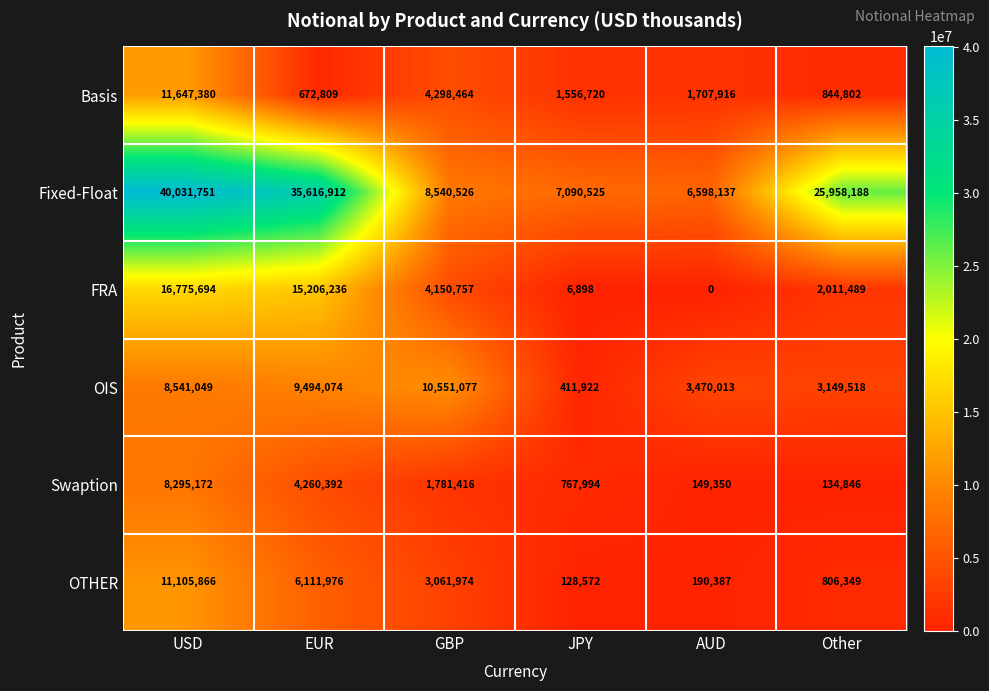

What value does the FRA series have at Other?

2011489